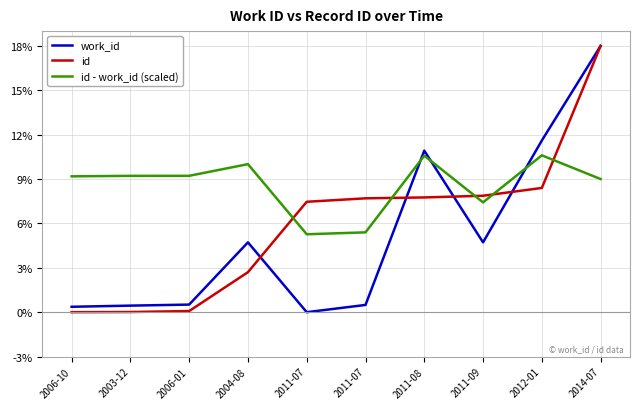

What is the value of the id - work_id (scaled) point at the 9th from the left?

10.6